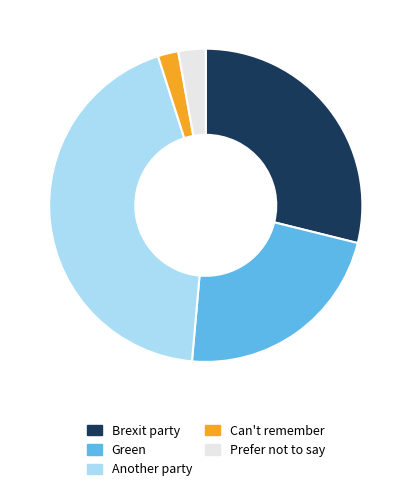

The Another party slice represents 44% of the pie. True or false?

True